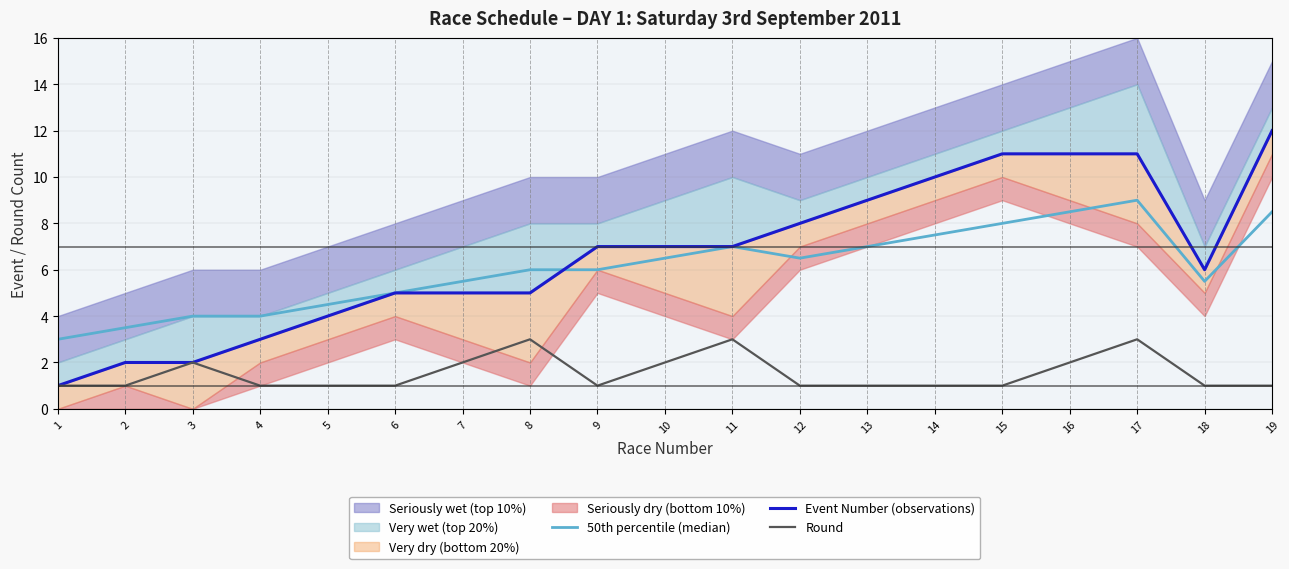

Is it true that Round equals 0.3 at 19?

False